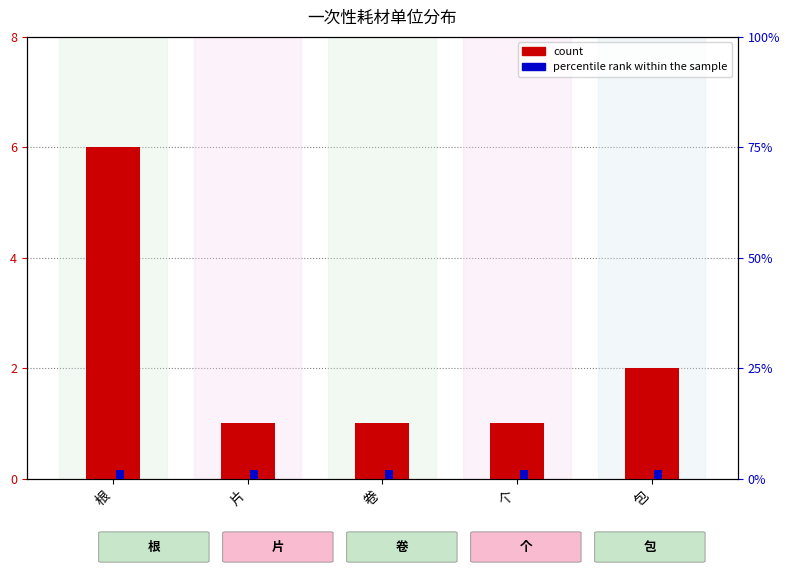

Which has a higher value, 包 or 根?

根